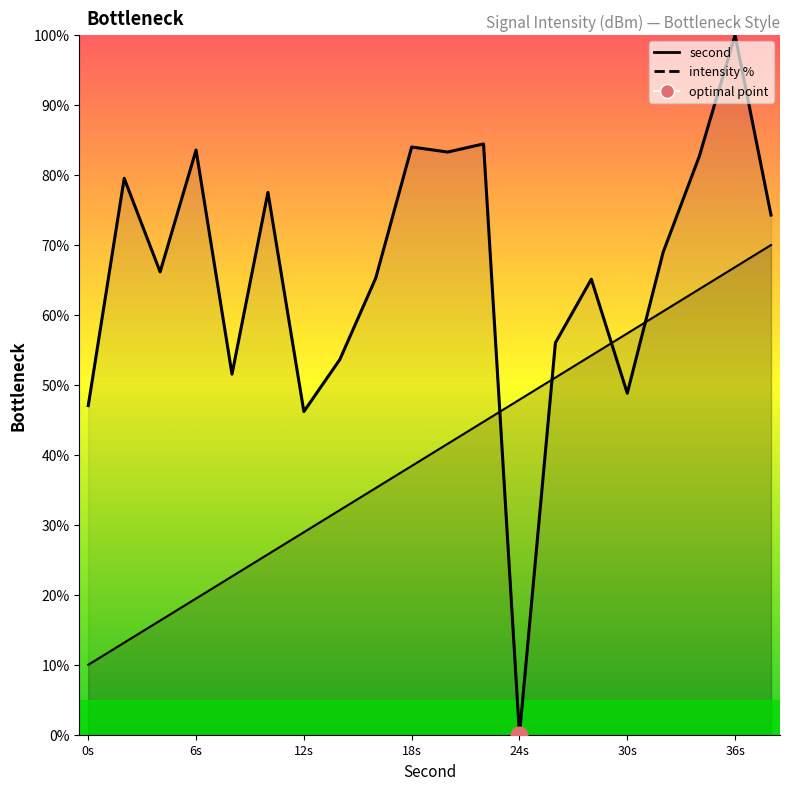

True or false: intensity % (line) and second (line) cross at least once.

True